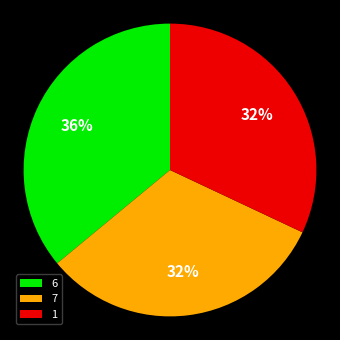

Is it true that 7 is 32% of the pie?

True